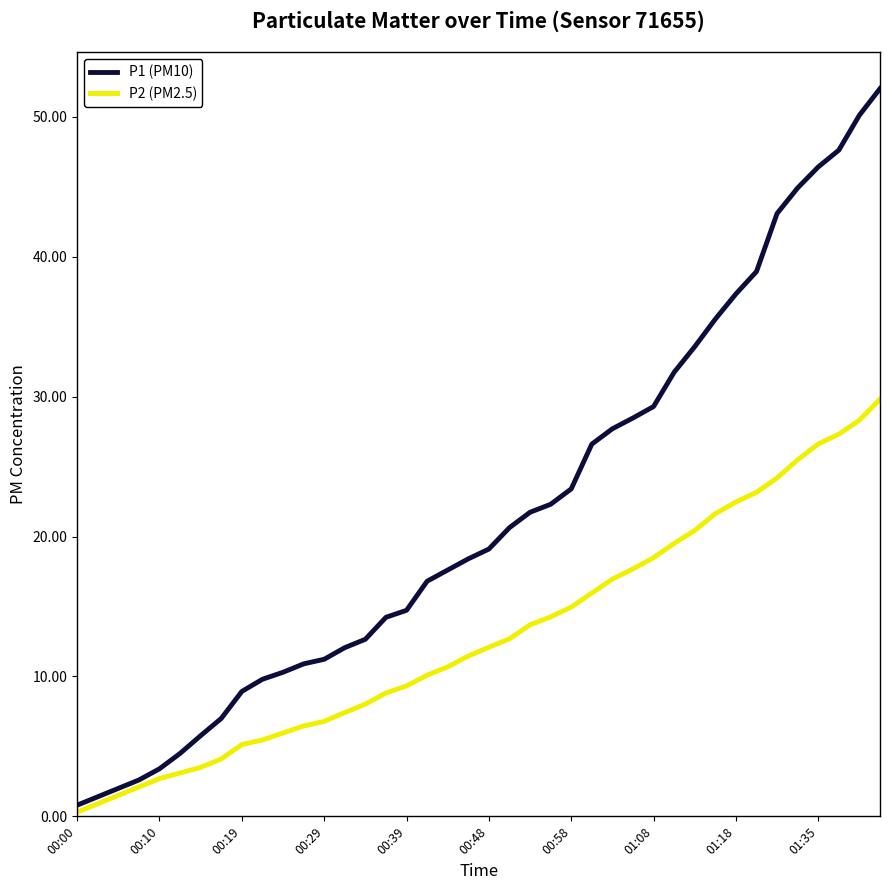

What is the maximum value shown in the chart?

52.0